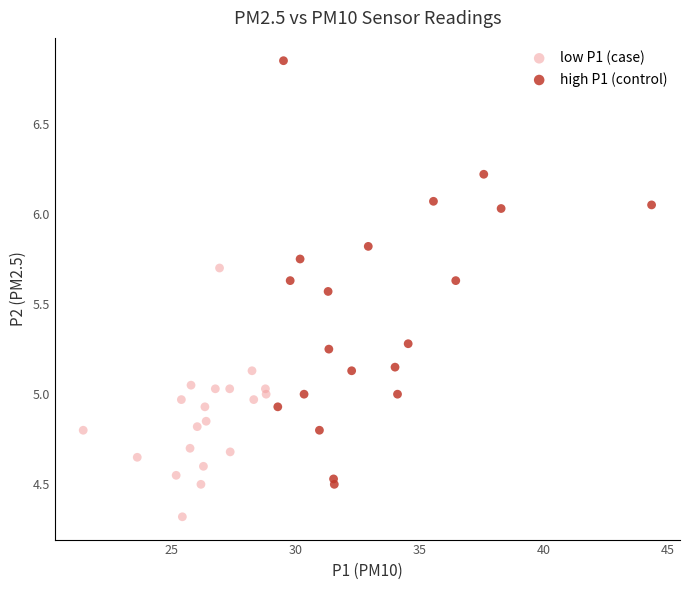

What are all the series names shown in the legend?

low P1 (case), high P1 (control)